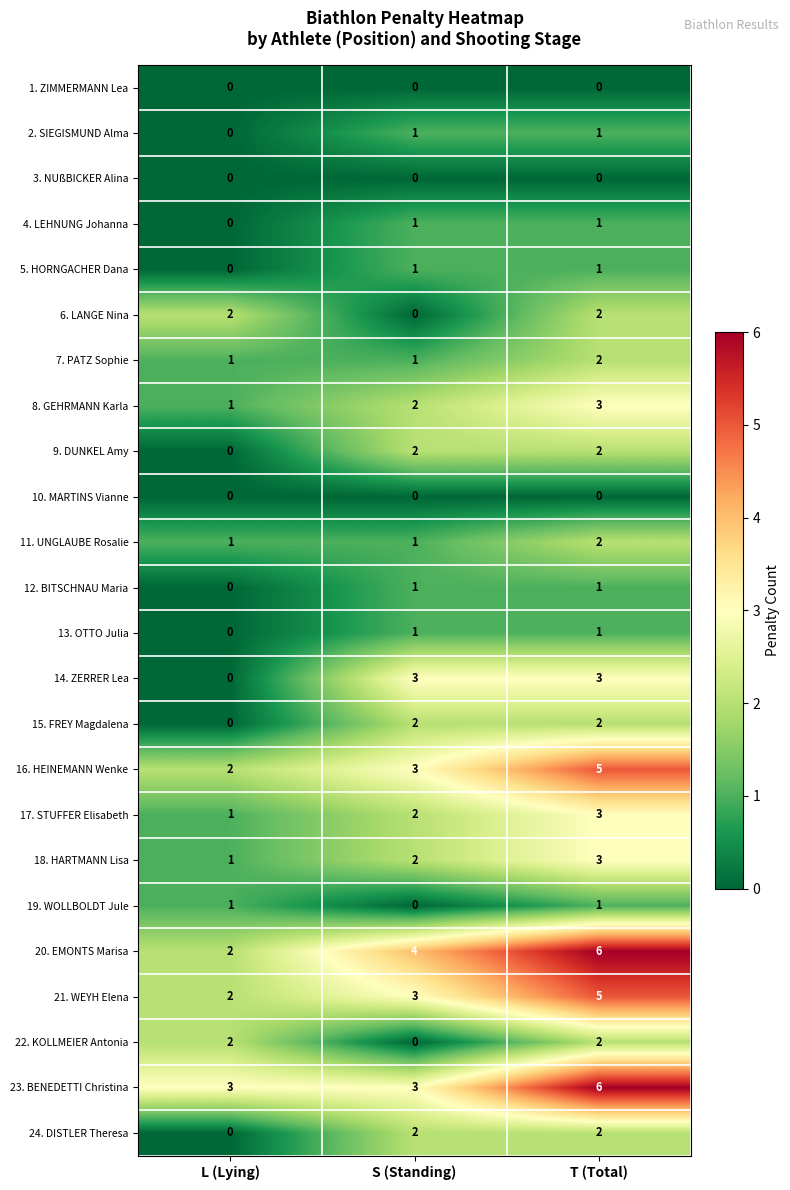

Which category has the highest value across all series?

T (Total)